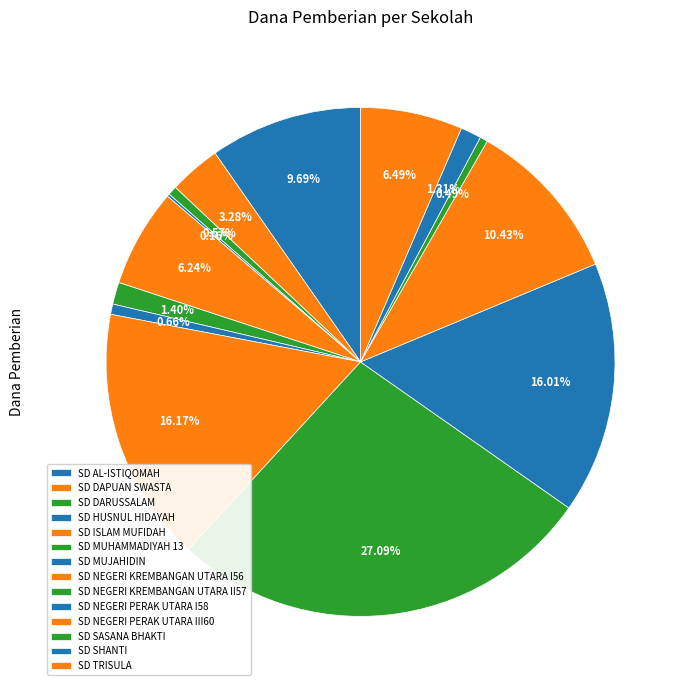

Is there any slice that represents more than half of the pie?

No